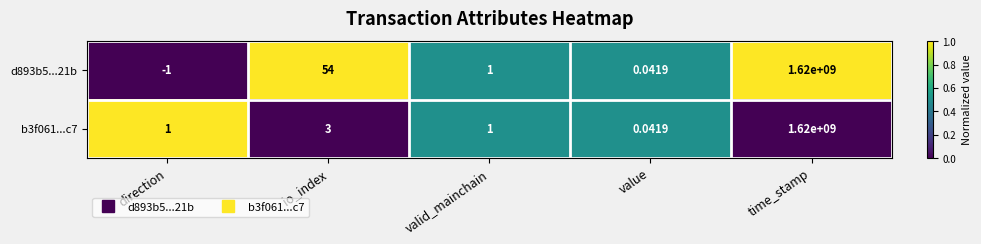

At which category does the chart reach its minimum across all series?

direction